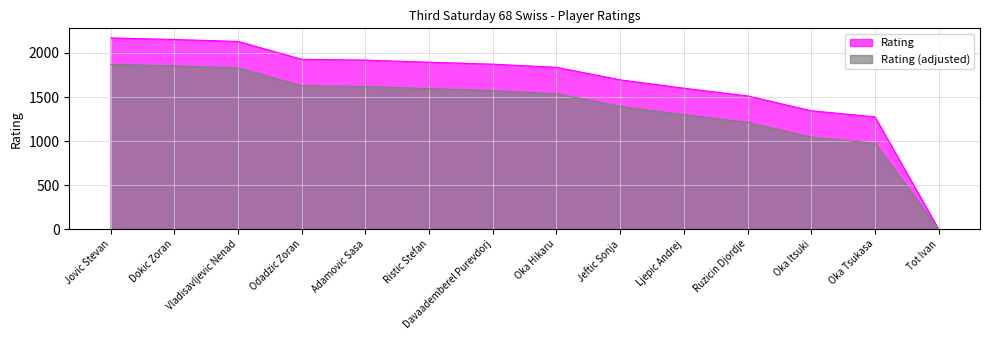

List the labels in order of value, largest first.

Jovic Stevan, Dokic Zoran, Vladisavljevic Nenad, Odadzic Zoran, Adamovic Sasa, Ristic Stefan, Davaademberel Purevdorj, Oka Hikaru, Jeftic Sonja, Ljepic Andrej, Ruzicin Djordje, Oka Itsuki, Oka Tsukasa, Tot Ivan